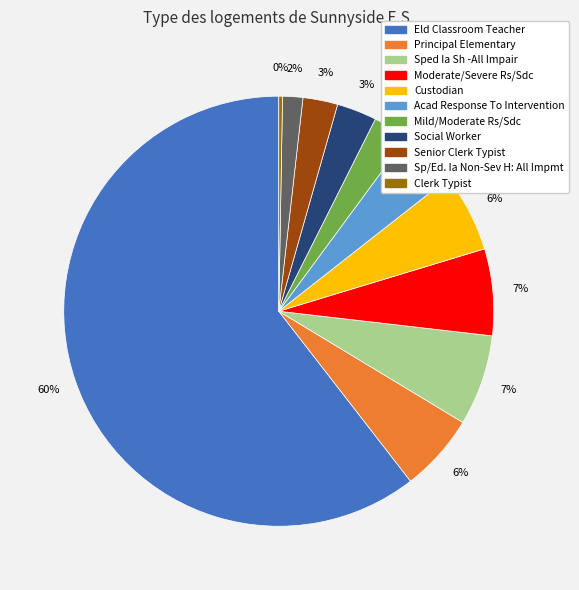

Which category accounts for the majority?

Eld Classroom Teacher